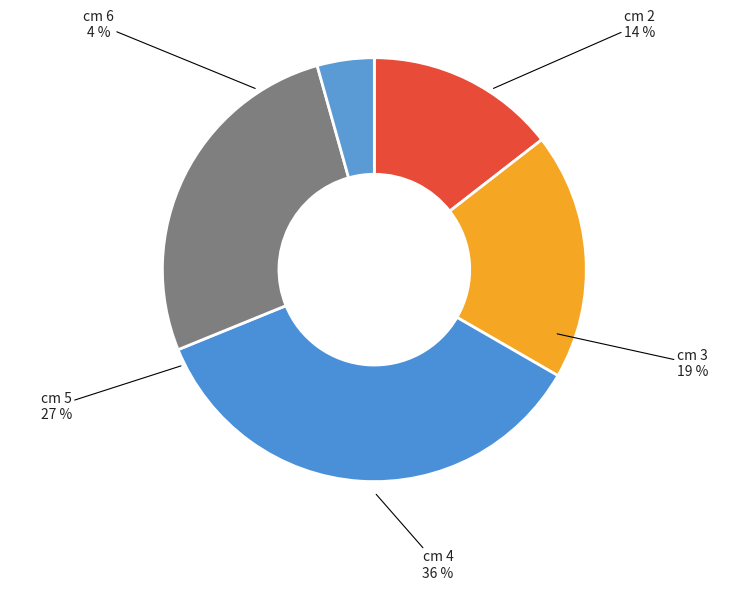

Combined, what portion of the pie is 2 and 6?

18.8%